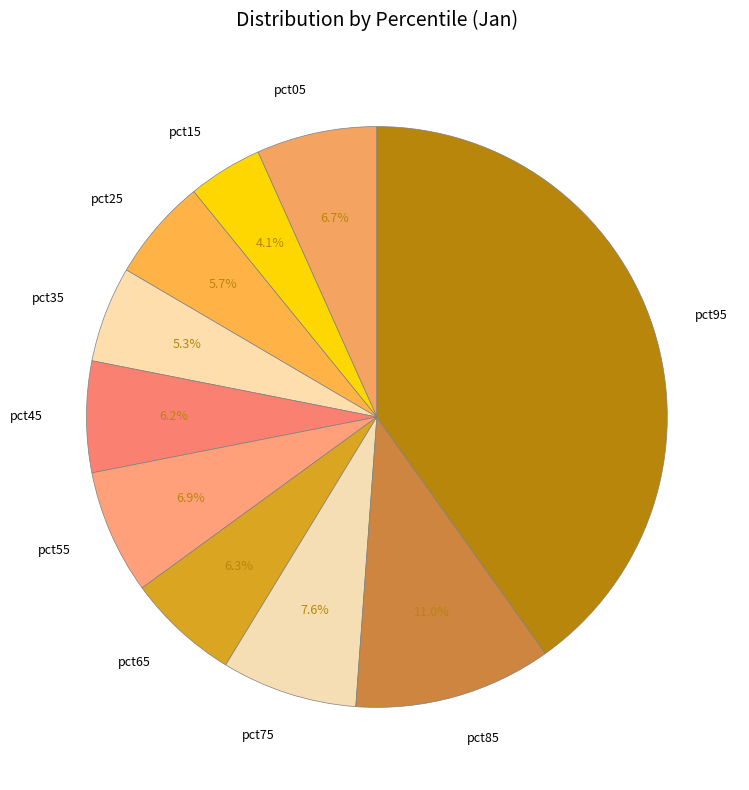

Does any single category account for the majority?

No